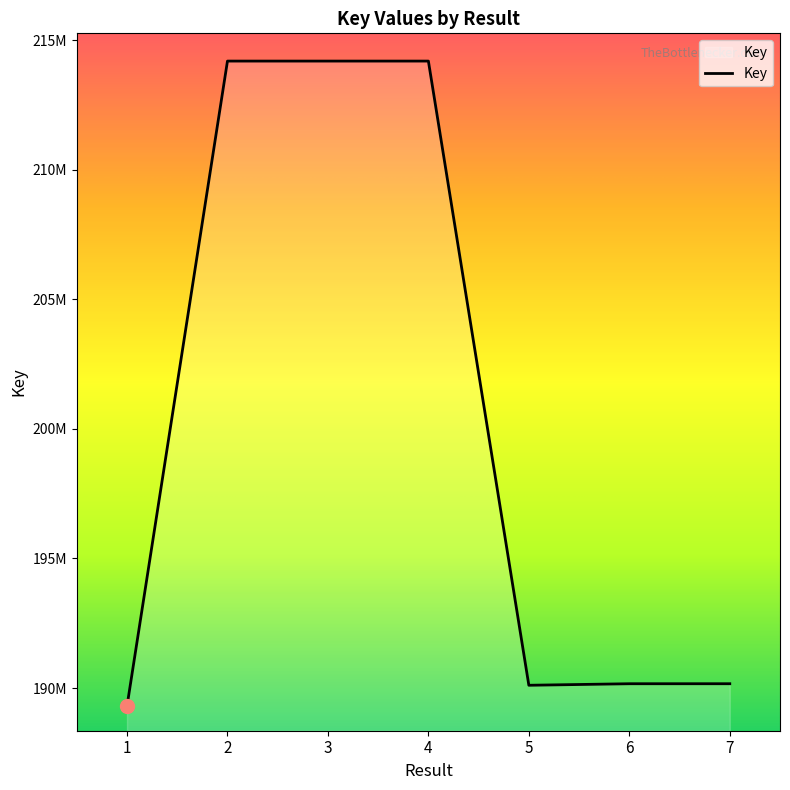

Does the chart display data point markers on the line(s)?

No